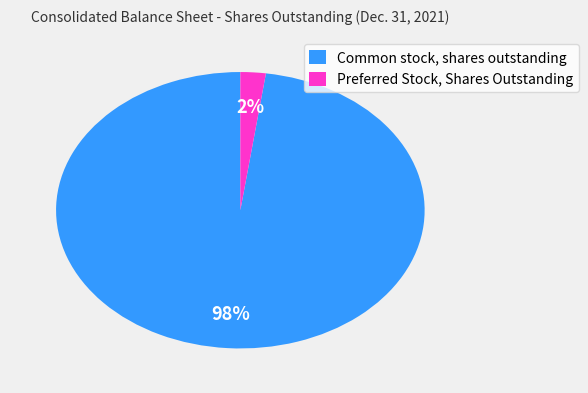

Is it true that Preferred Stock, Shares Outstanding is 2% of the pie?

True